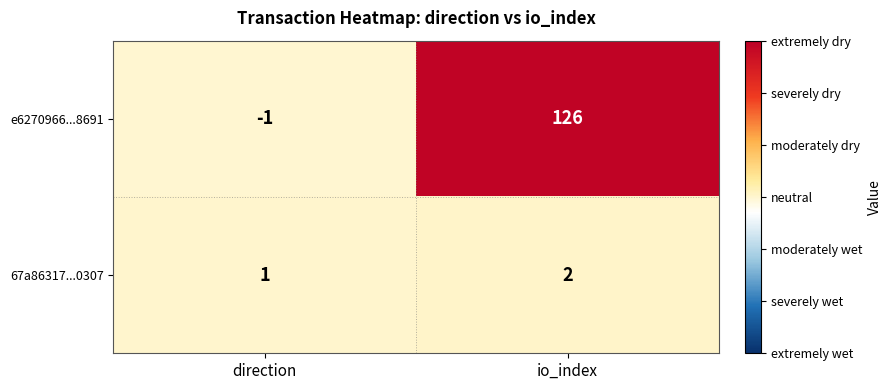

At which category does the chart reach its peak across all series?

io_index